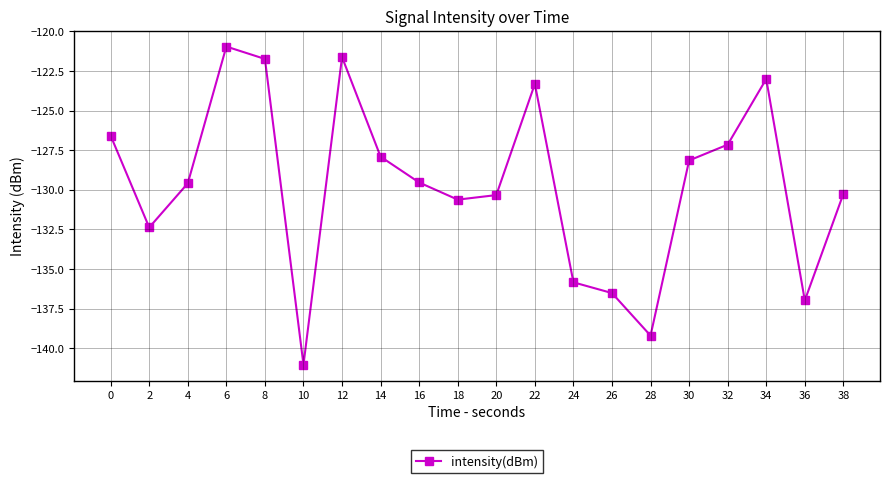

At which category does the chart reach its peak across all series?

6